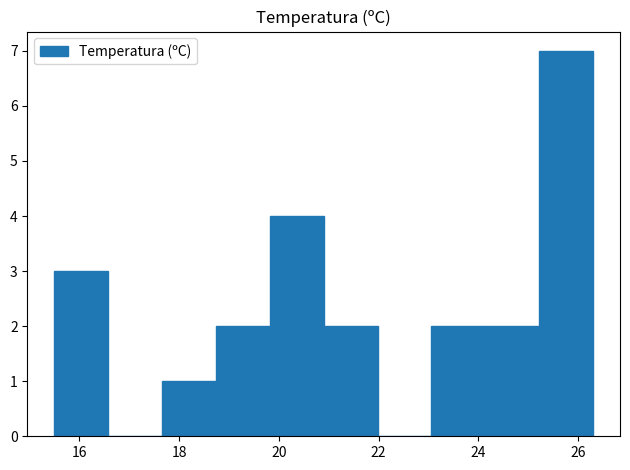

Which range on the x-axis has the tallest bar?

25.22 to 26.30